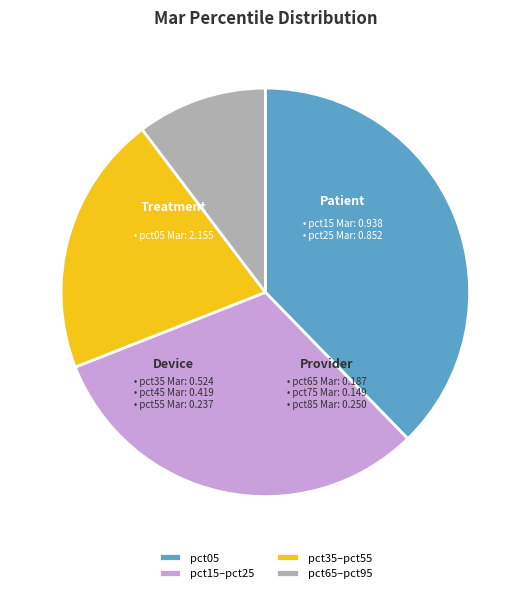

Which category has the biggest portion of the pie?

pct05